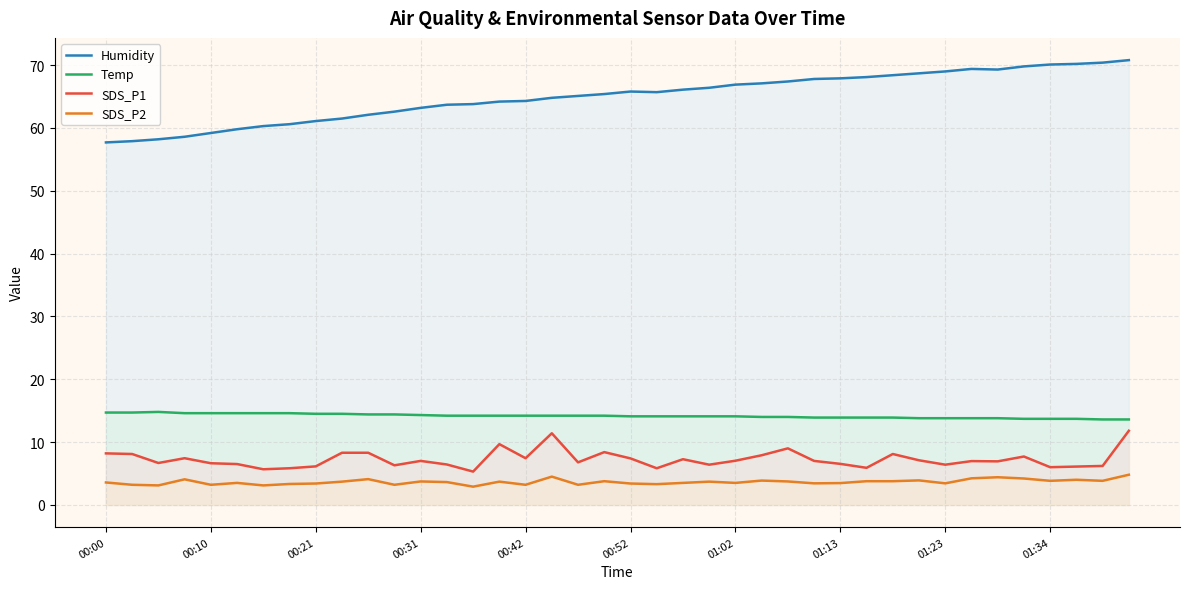

Rank the series by their maximum value, from lowest to highest.

SDS_P2, SDS_P1, Temp, Humidity